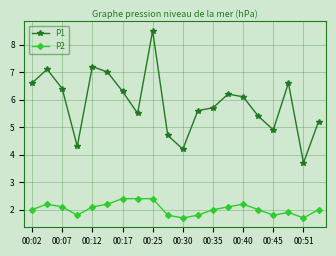

Which series has the largest total across all categories?

P1